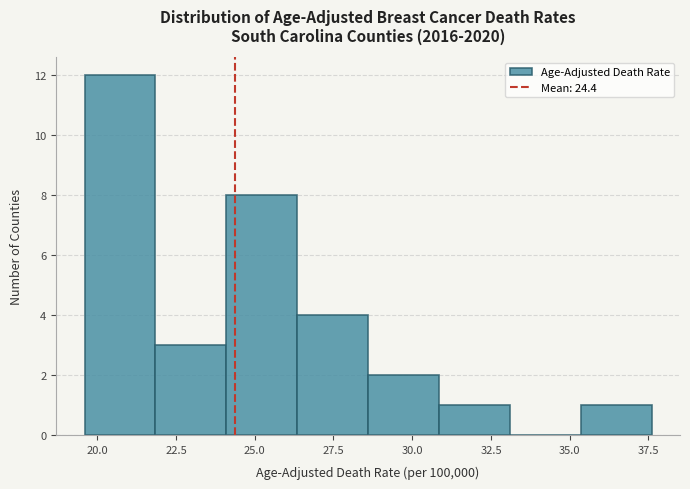

How tall is the bar that spans 26.35 to 28.60 on the x-axis? Neither the bar edges nor the heights are printed on the chart, so give them approximately, as read against the axes.

4